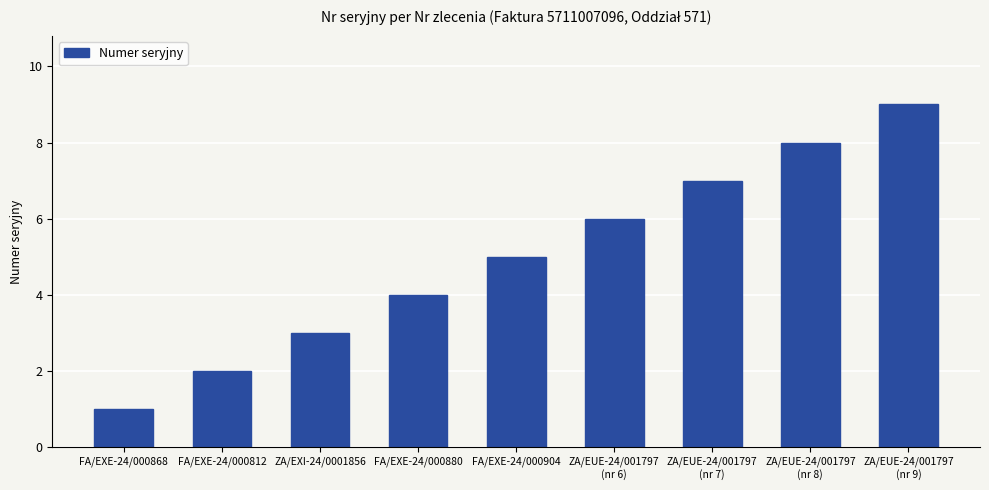

Reading left to right, transcribe all the data shown in this chart.

1	2	3	4	5	6	7	8	9